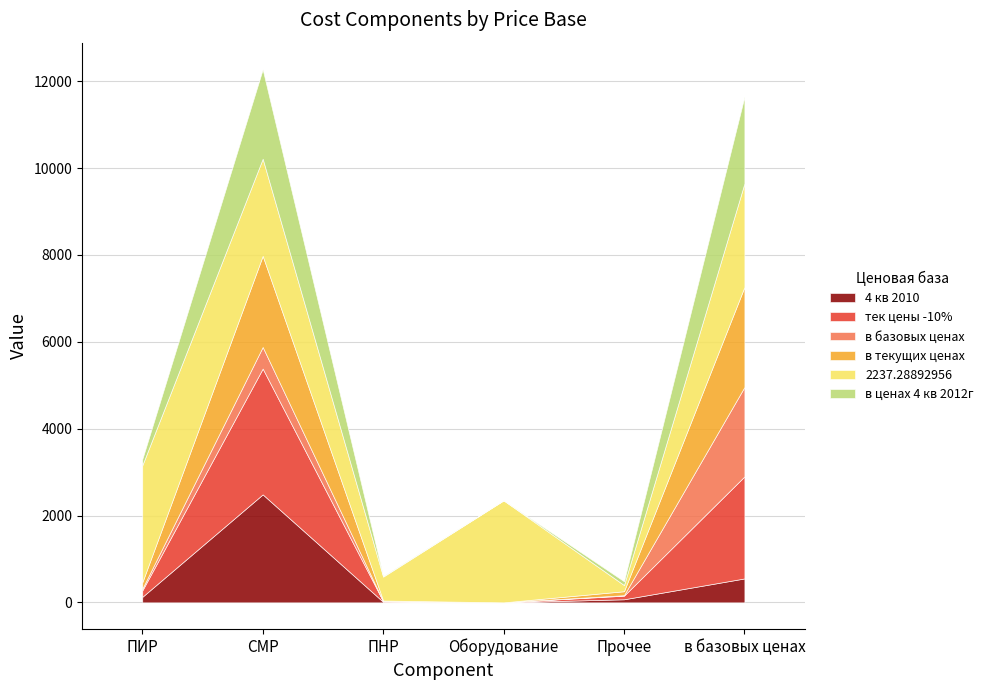

Which has a higher value, ПНР or ПИР?

ПИР